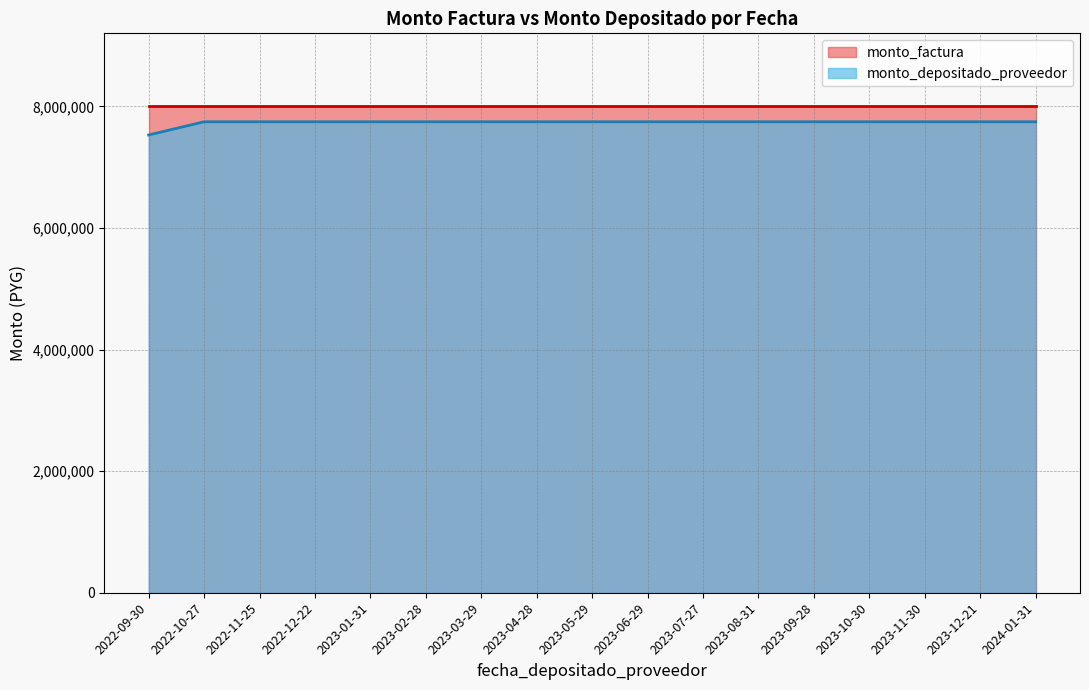

Reading right to left, extract all data points from this chart.

2024-01-31=7745455	2023-12-21=7745455	2023-11-30=7745455	2023-10-30=7745455	2023-09-28=7745455	2023-08-31=7745455	2023-07-27=7745455	2023-06-29=7745455	2023-05-29=7745455	2023-04-28=7745455	2023-03-29=7745455	2023-02-28=7745455	2023-01-31=7745455	2022-12-22=7745455	2022-11-25=7745455	2022-10-27=7745455	2022-09-30=7528364